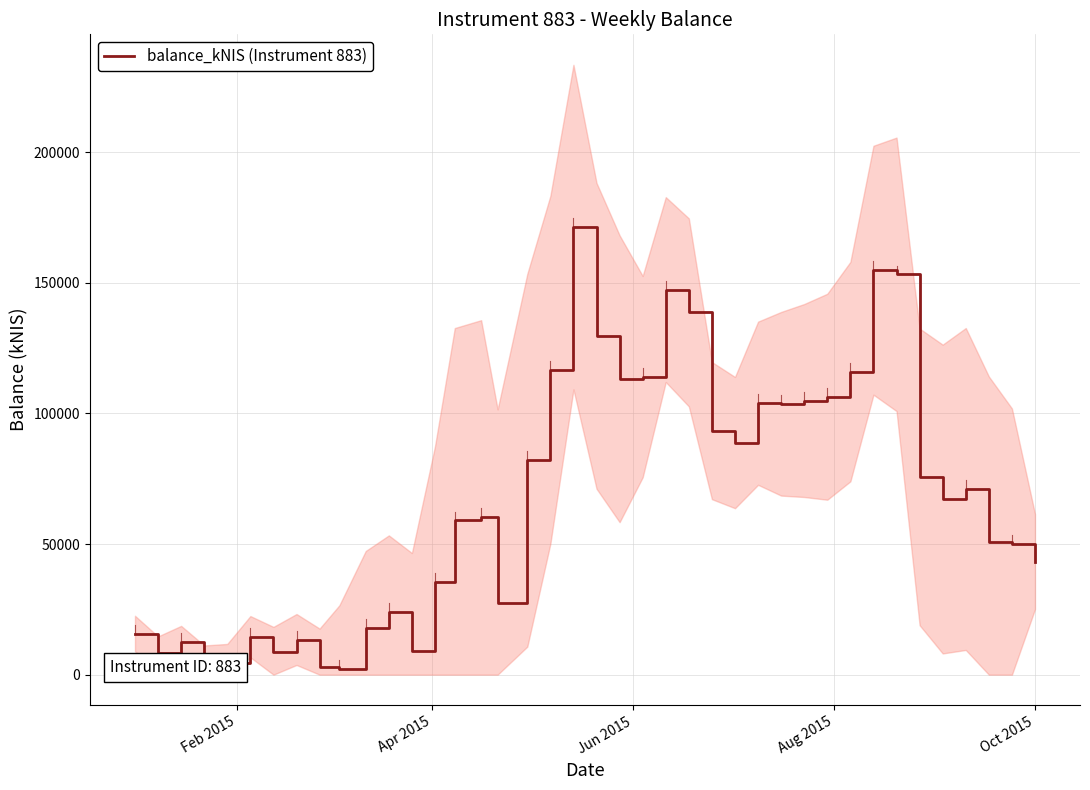

Reading left to right, transcribe all the data shown in this chart.

15737.1	8302.1	12461.7	4395.7	4559.5	14531.8	8510.7	13458.4	2977.9	2263.7	17782.4	23919.9	8964.6	35613.0	59055.0	60267.1	27540.5	82057.0	116684.7	171297.5	129682.4	113246.6	114071.8	147387.8	138652.5	93406.9	88824.7	103886.3	103678.3	104925.8	106371.9	115982.1	154788.3	153215.3	75697.0	67213.1	71062.2	50863.1	49976.7	43284.8